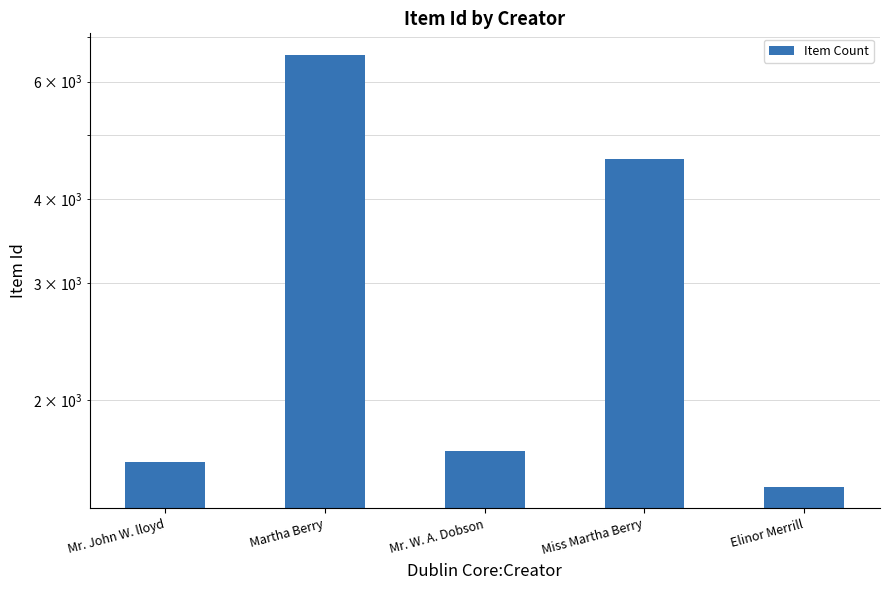

The value at Elinor Merrill is 1948. True or false?

False